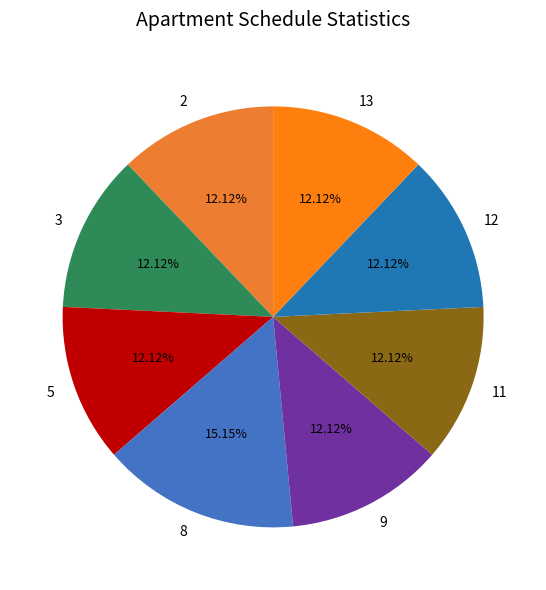

Do 5 and 8 together represent more than half of the pie?

No